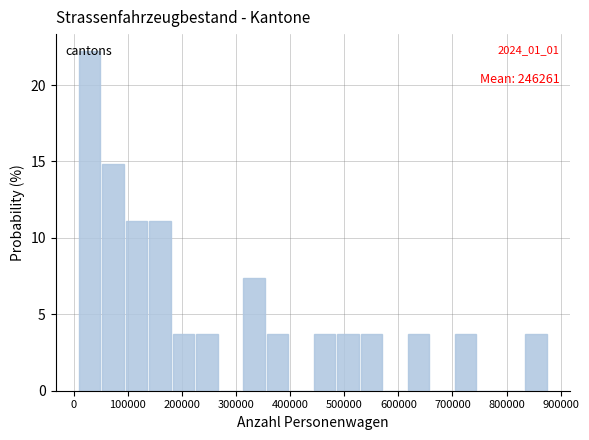

Over which range of the x-axis is the bar tallest?

10000 to 50000